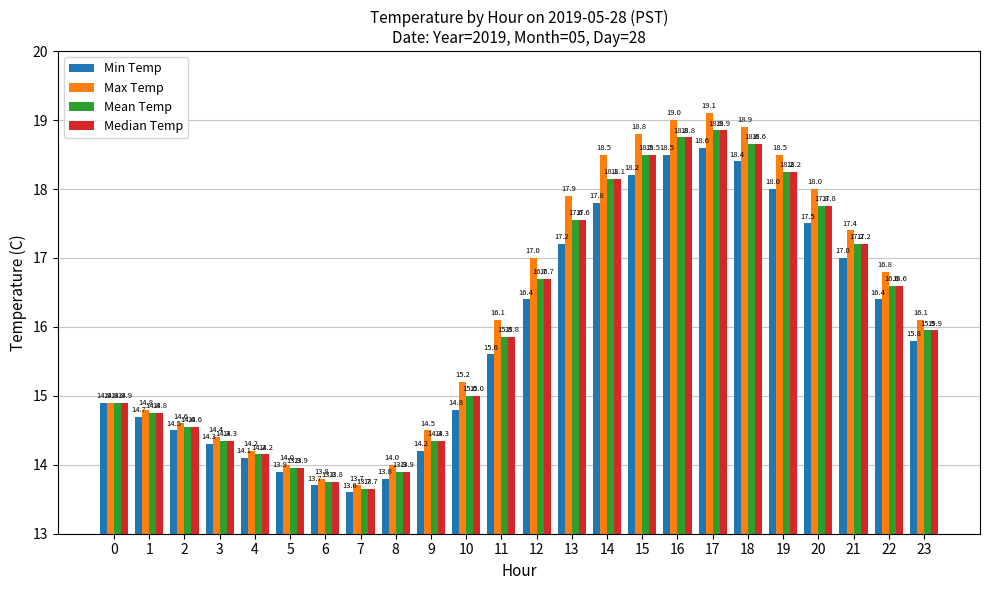

At which label does Max Temp first exceed 16?

11